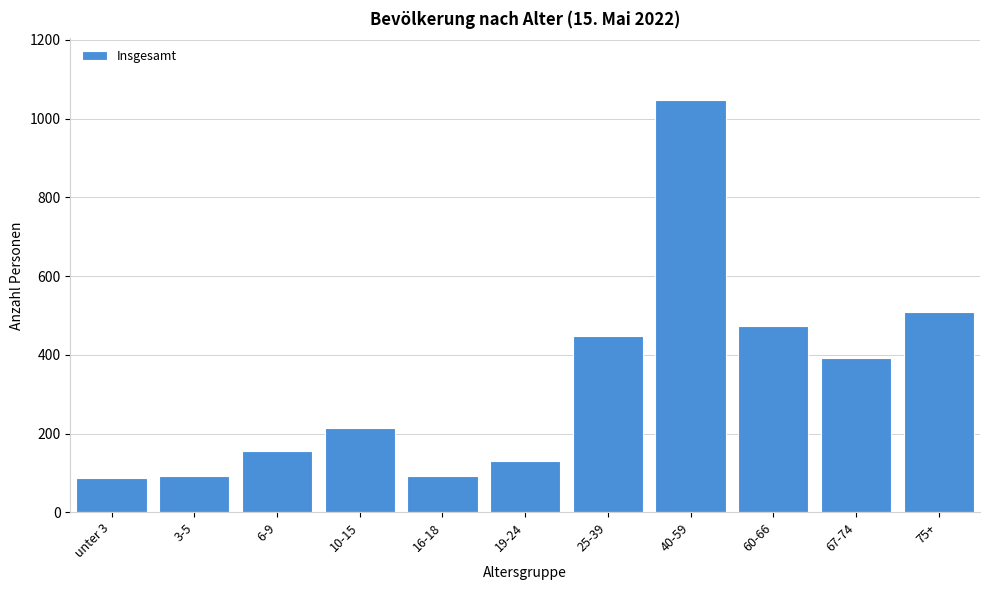

Where is the data nearest to the value 567?

75+